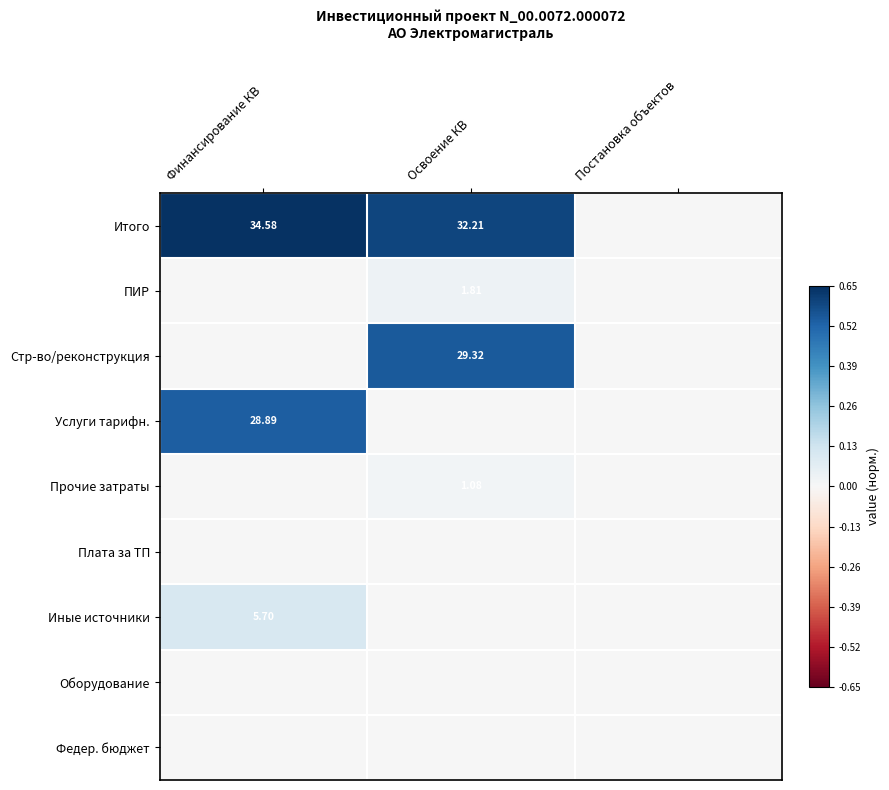

Rank the series by their maximum value, from highest to lowest.

Итого, Стр-во/реконструкция, Услуги тарифн., Иные источники, ПИР, Прочие затраты, Плата за ТП, Оборудование, Федер. бюджет